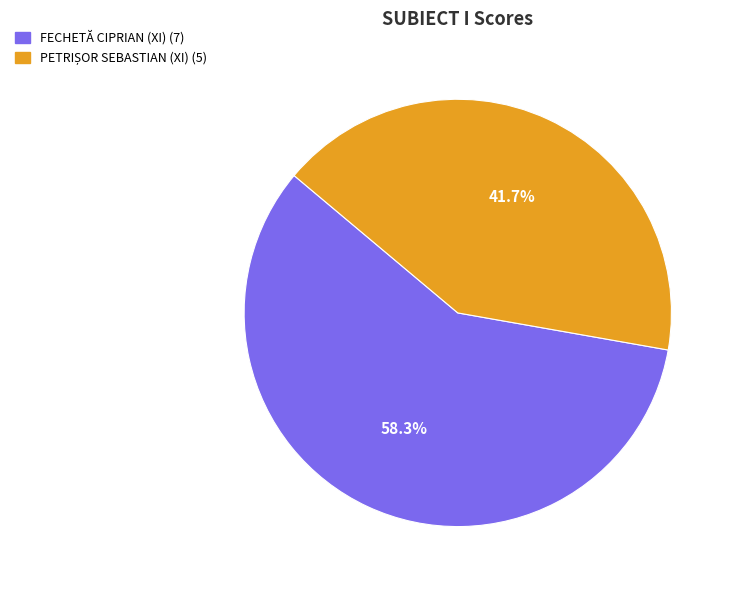

Which category has the biggest portion of the pie?

FECHETĂ CIPRIAN (XI)